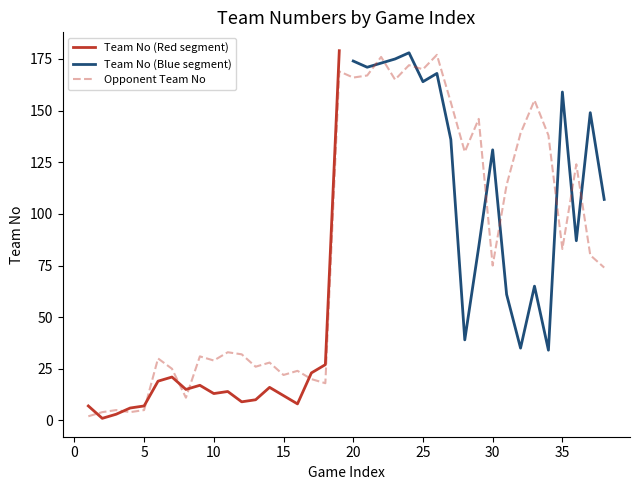

Where is the data nearest to the value 89?

35